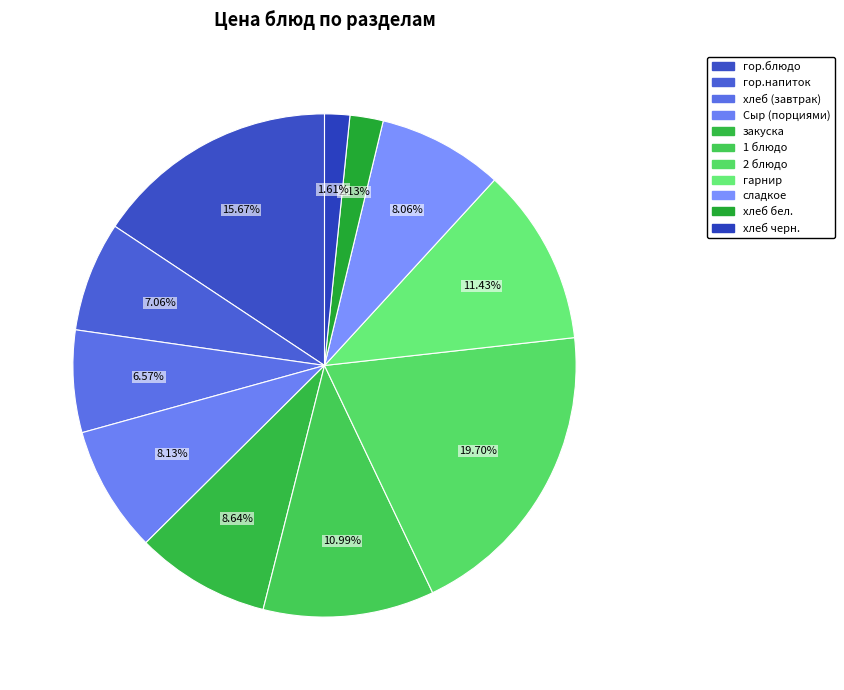

How many slices are in this pie chart?

11